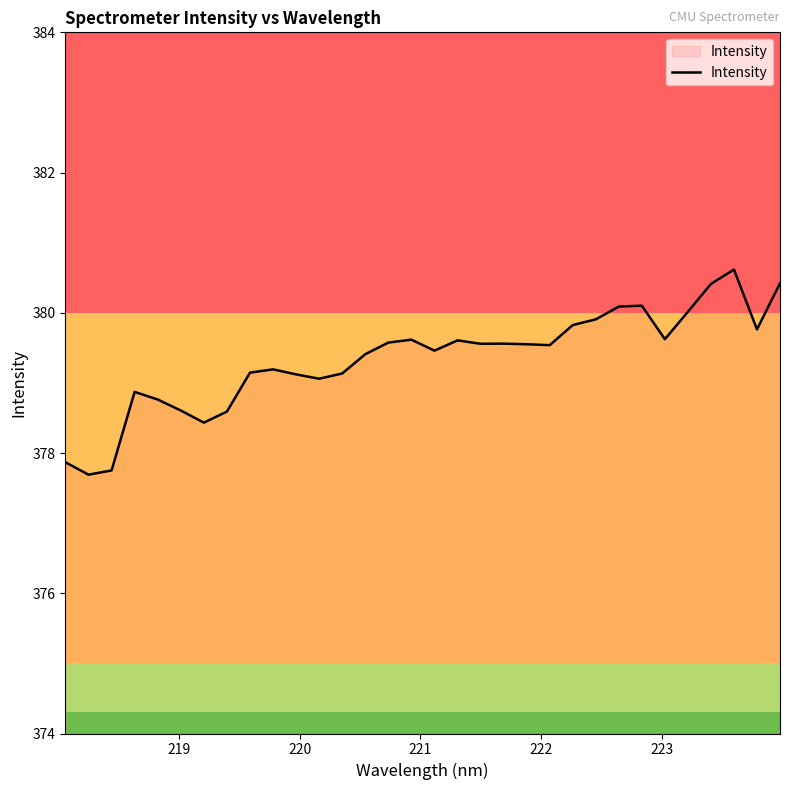

What is the maximum value shown in the chart?

380.6